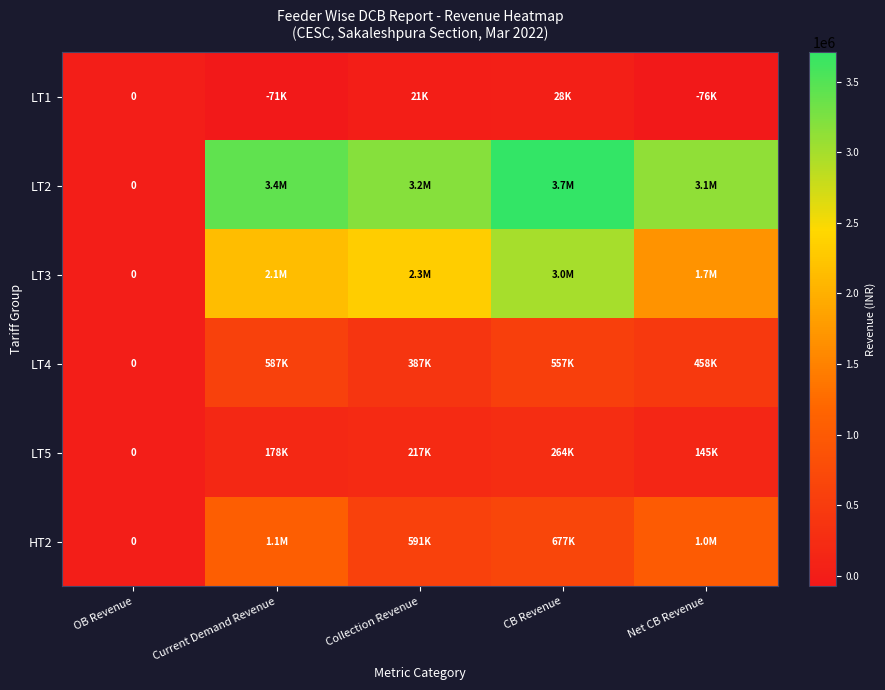

How many data points does each series have?

5